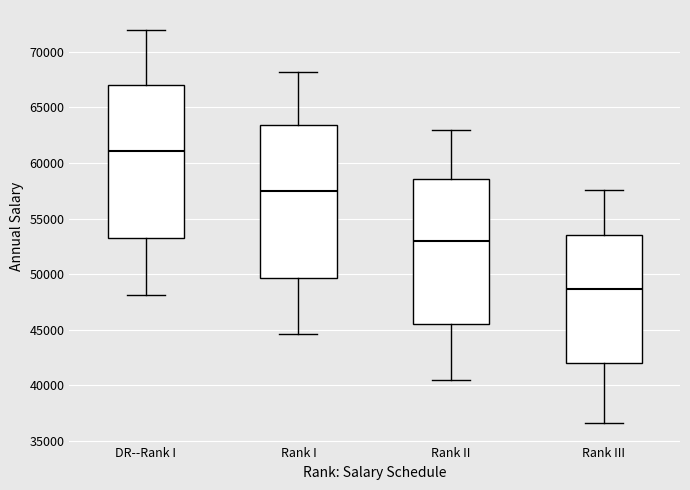

Which box has the highest median line?

DR--Rank I